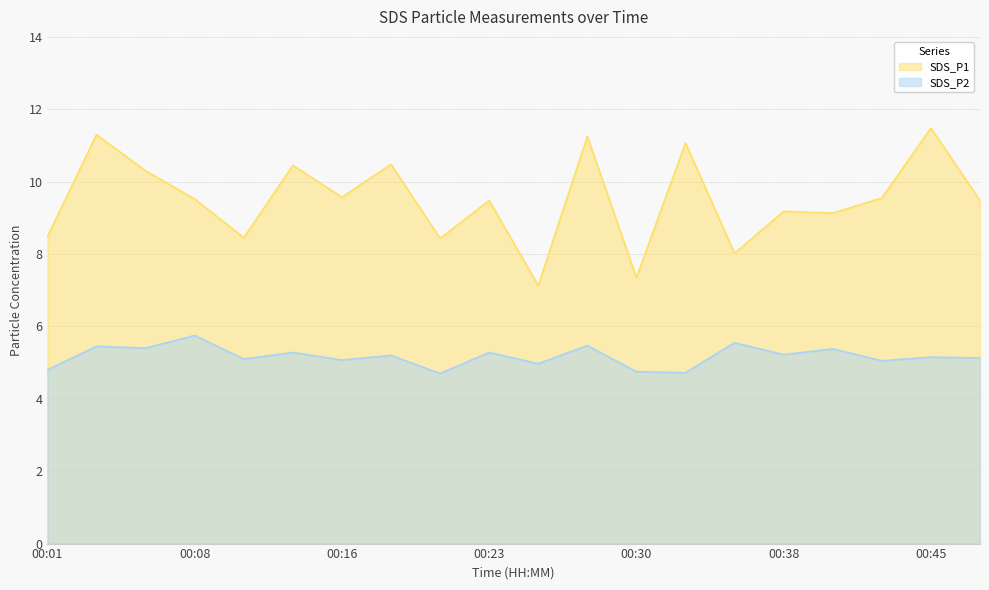

What is the approximate value of SDS_P2 at 00:40?

5.4